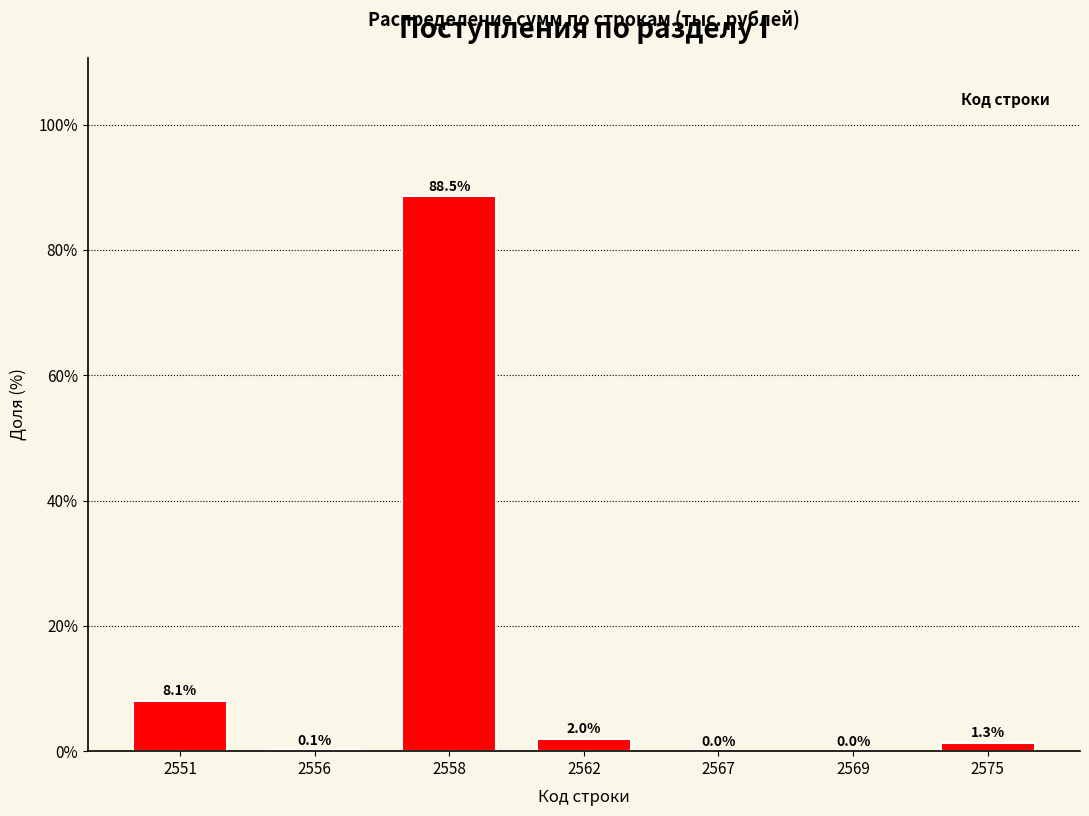

What is the maximum value shown in the chart?

88.5